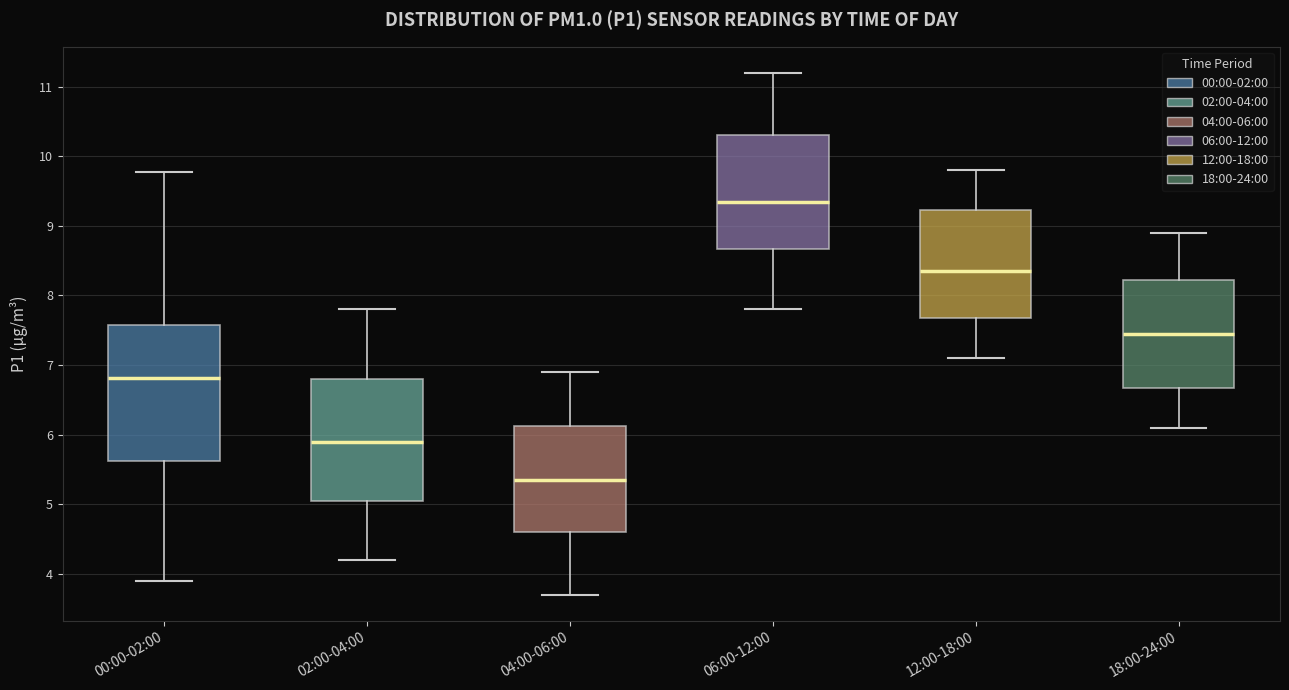

Which box is the tallest, from its lower edge to its upper edge?

00:00-02:00